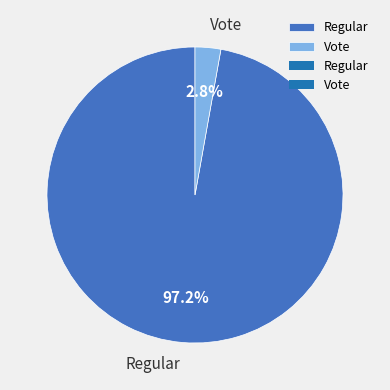

Rank the categories by value from lowest to highest.

Vote, Regular